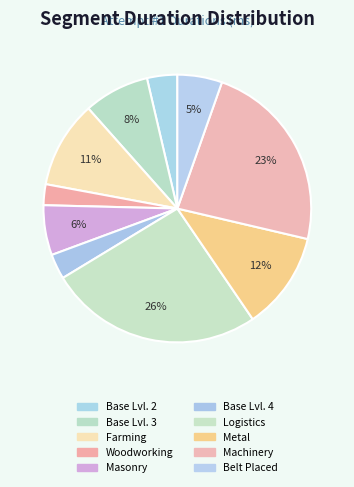

To the nearest percent, what is the combined percentage of Logistics and Metal?

38%